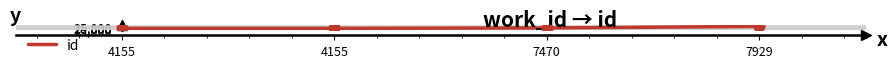

Approximately how many times larger is the value at 4155 compared to 7929?

0.8